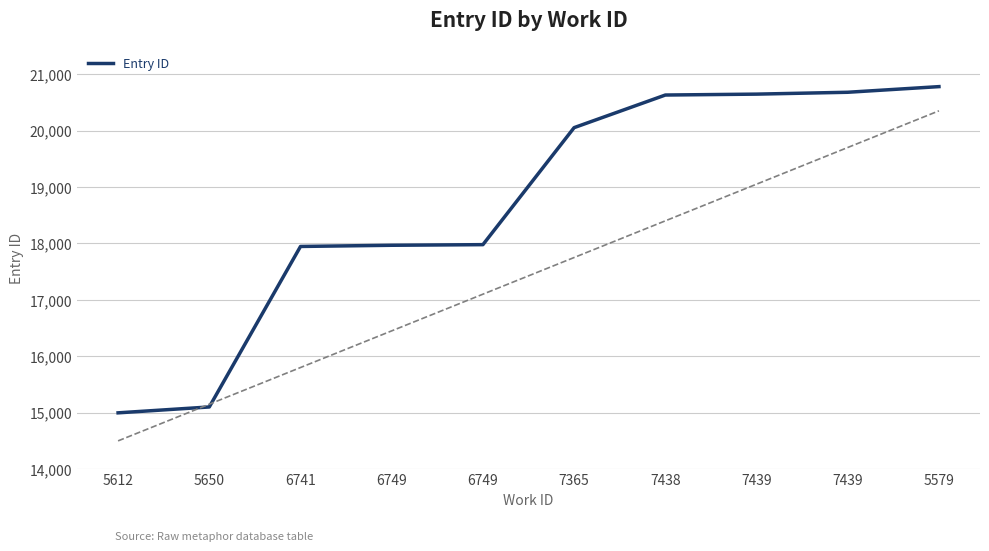

What is the sum of the values at 5650 and 7365?

35153